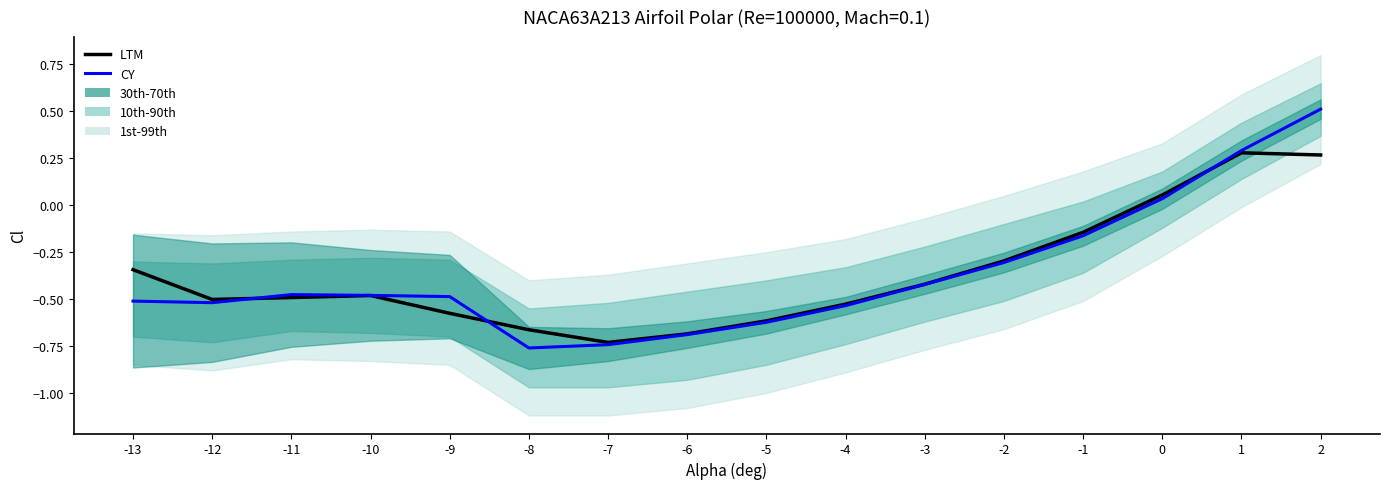

The CY series shows -0.3 at -6. True or false?

False